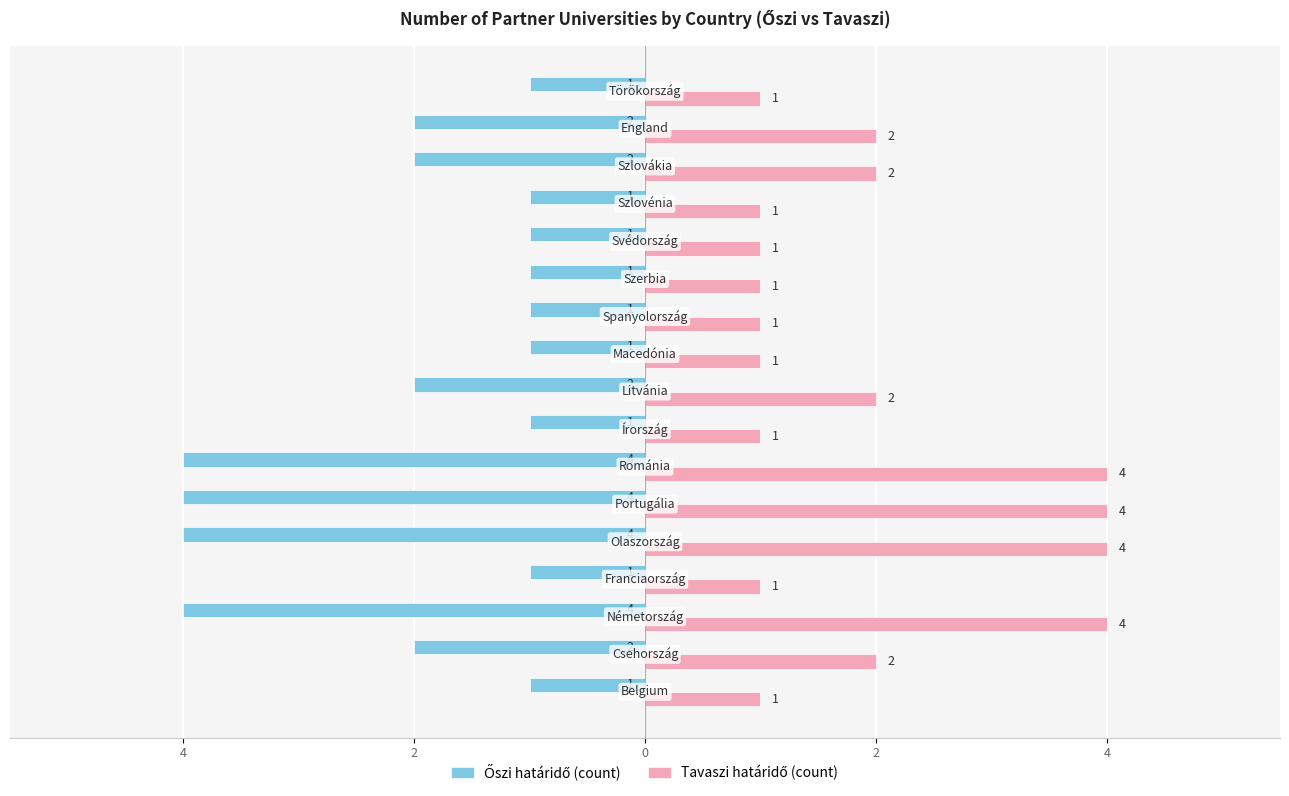

How many categories are shown in the chart?

17